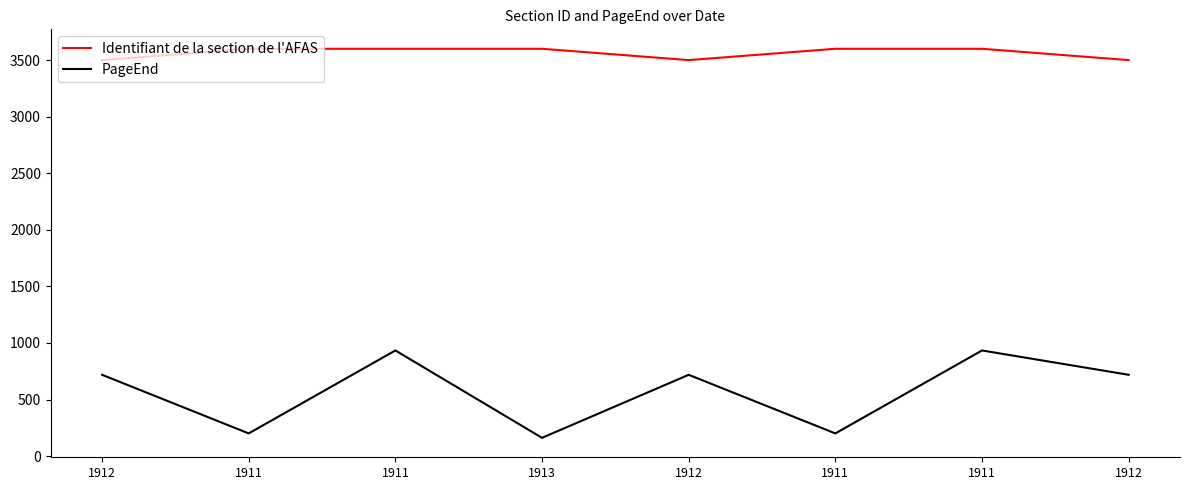

How many lines are shown in the chart?

2